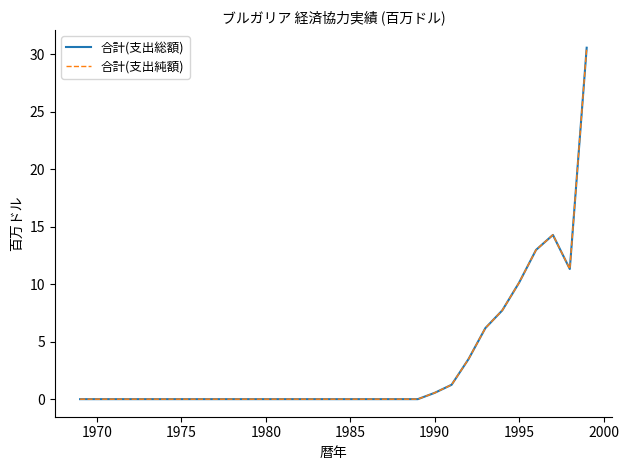

What are all the series names shown in the legend?

合計(支出総額), 合計(支出純額)